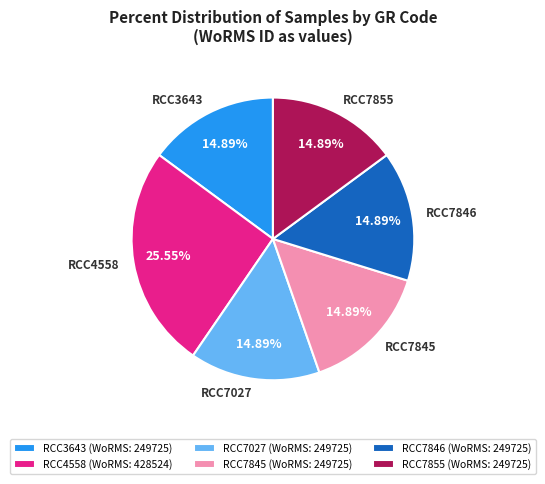

What percentage is NOT represented by RCC7855?

85.1%